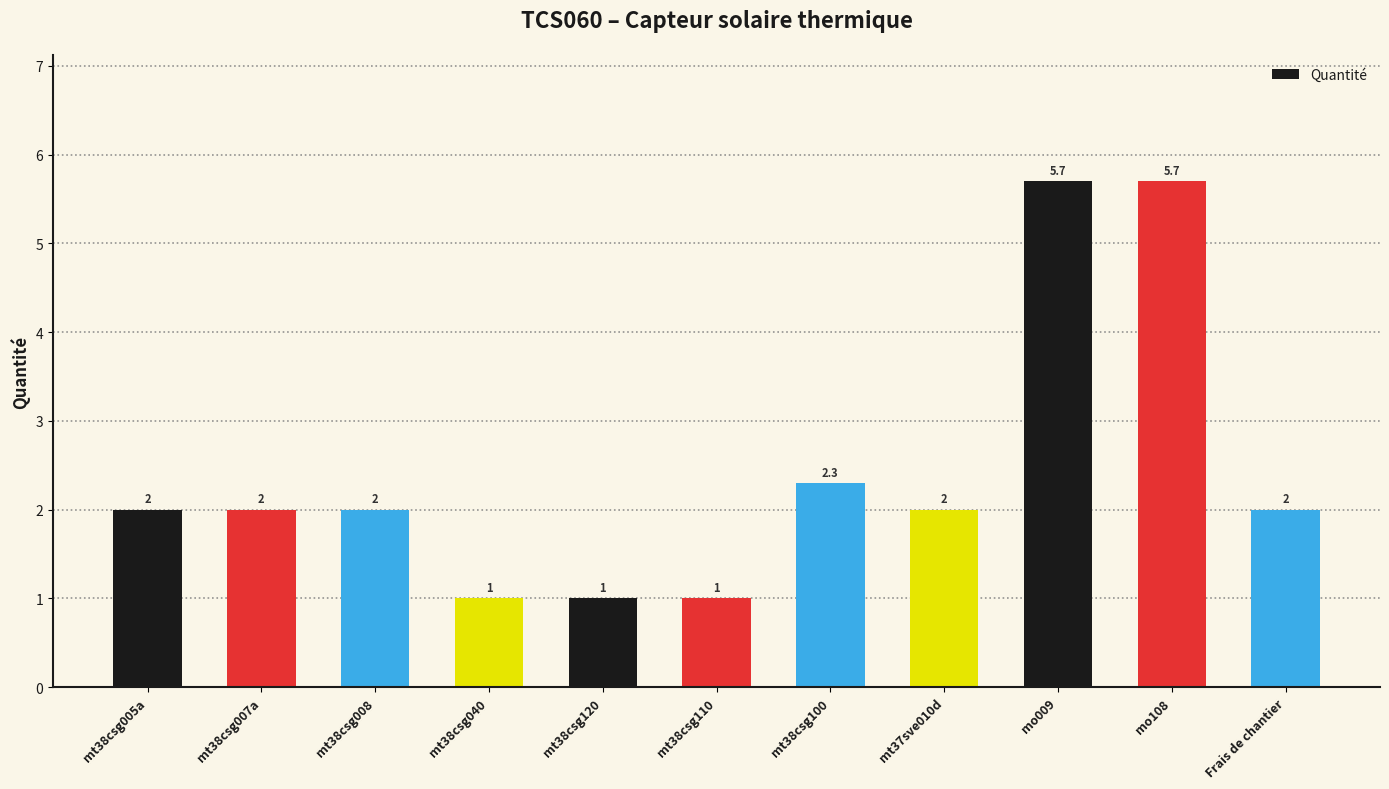

What is the value of the 3rd bar from the left?

2.0